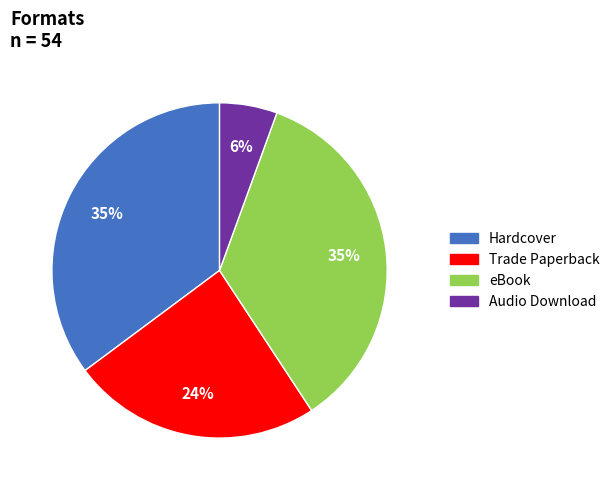

Do Trade Paperback and Audio Download together represent more than half of the pie?

No